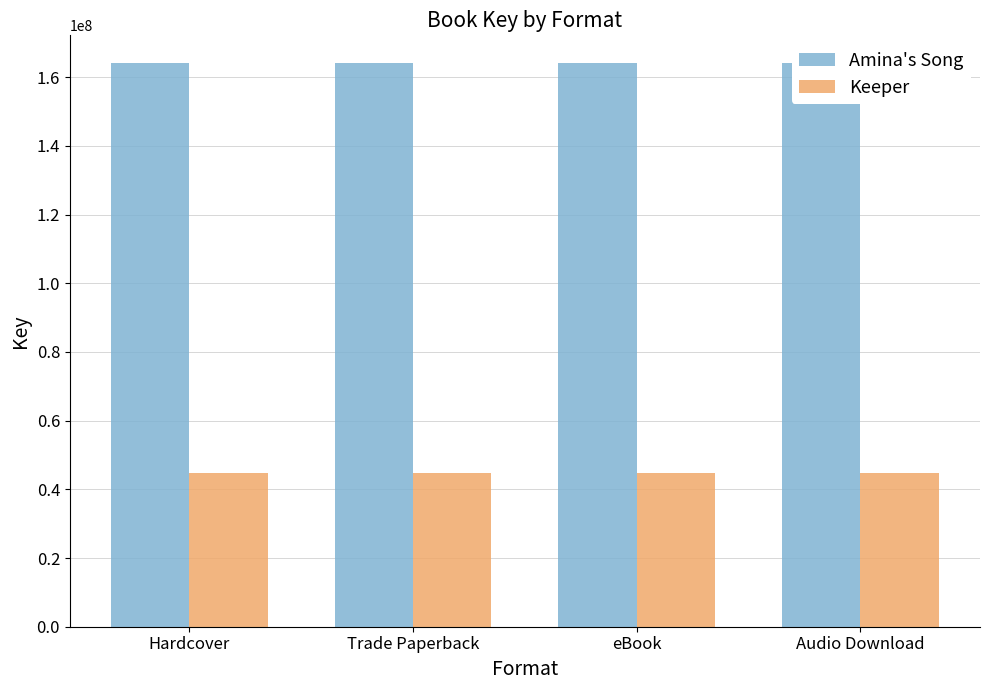

Which series has the largest total across all categories?

Amina's Song